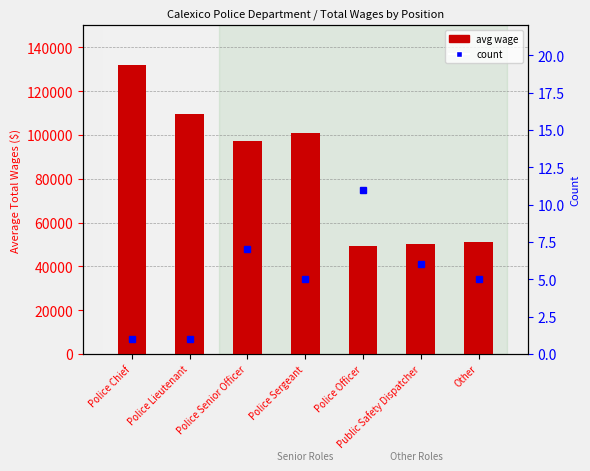

Which series has the largest range (max minus min)?

avg wage